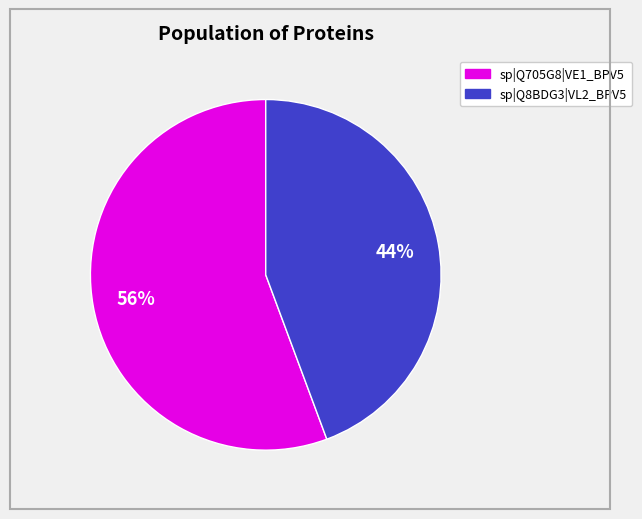

Which category has the biggest portion of the pie?

sp|Q705G8|VE1_BPV5